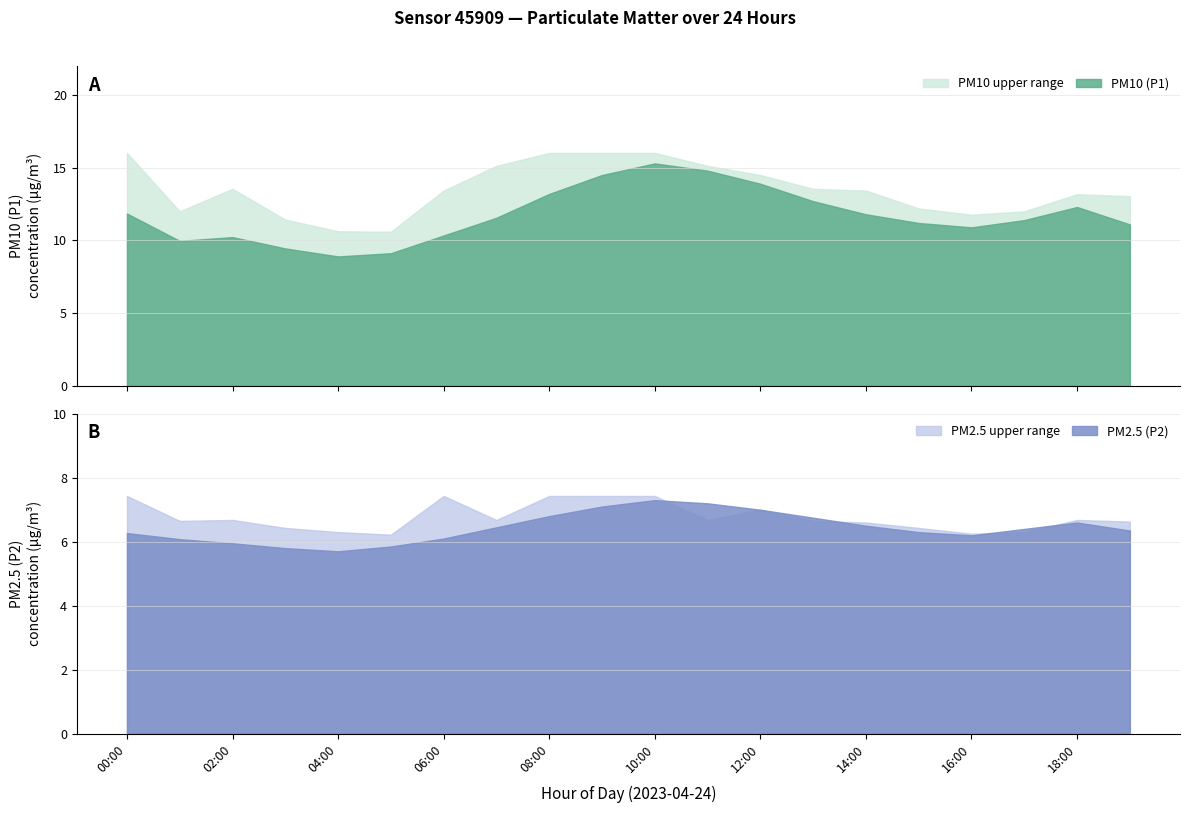

Rank the series at 10:00 from highest to lowest value.

P1_upper, PM10 (P1), P2_upper, PM25 (P2)